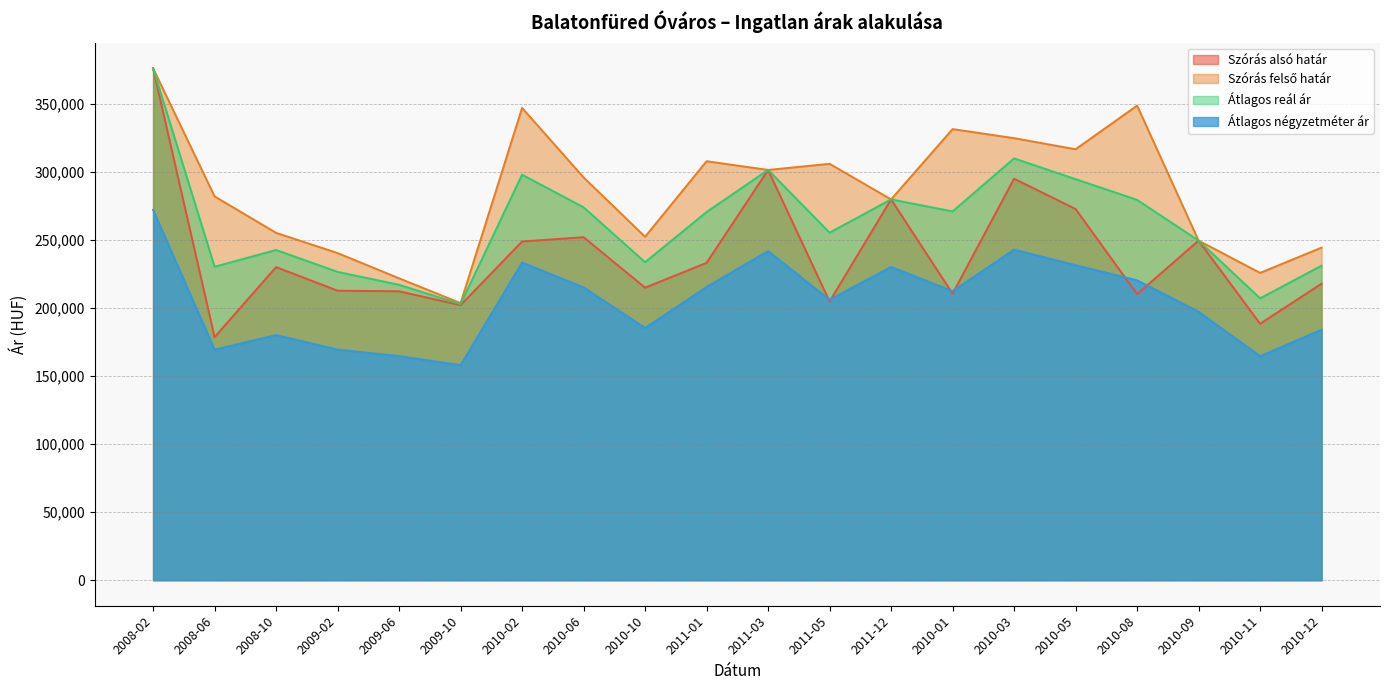

True or false: Szórás alsó határ and Átlagos négyzetméter ár intersect in this chart.

True